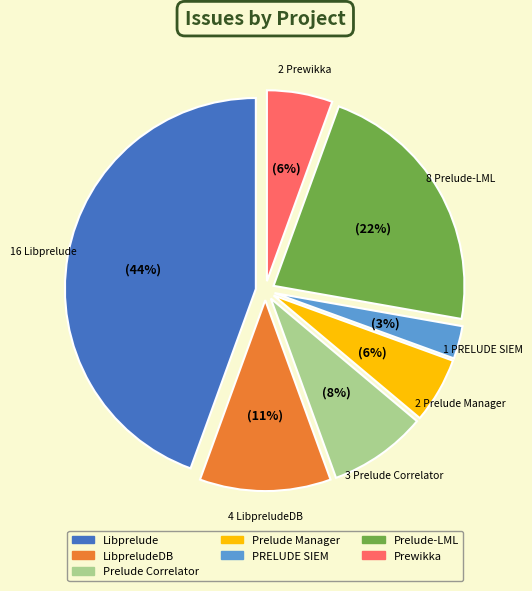

Is there a majority slice in this chart?

No